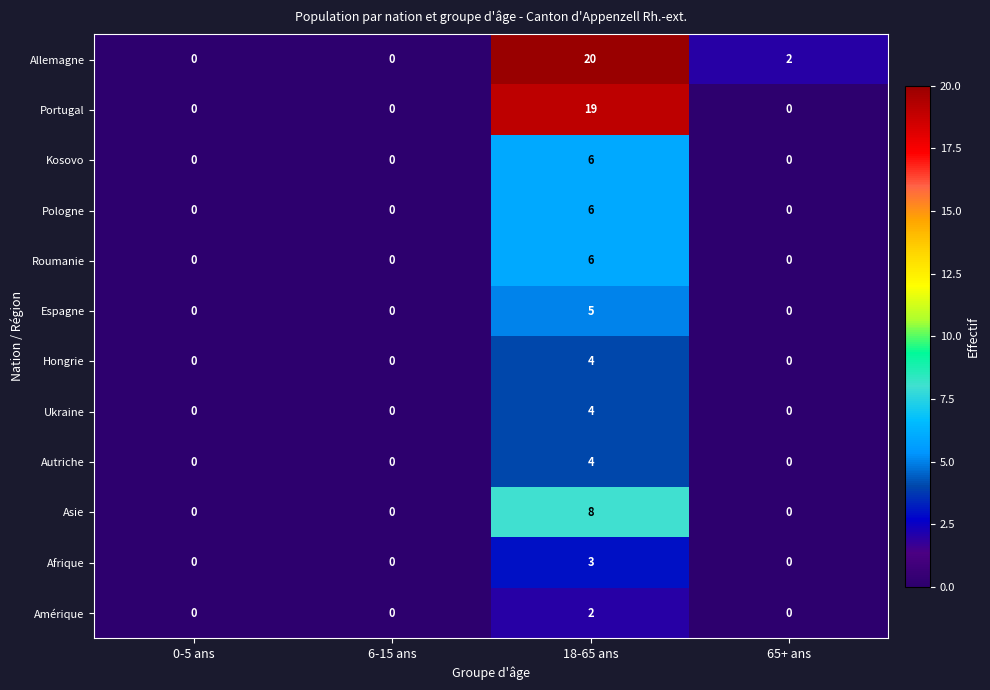

How many Afrique values are between 0 and 3?

4